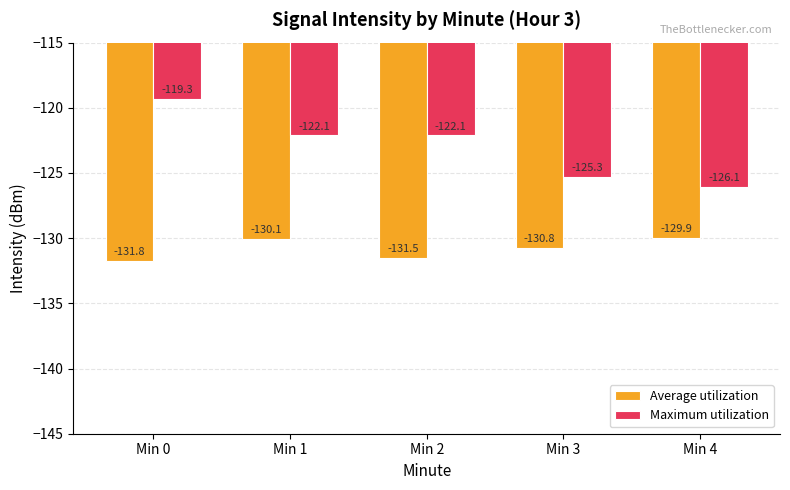

Where does the Average utilization series first go above -130?

Min 4